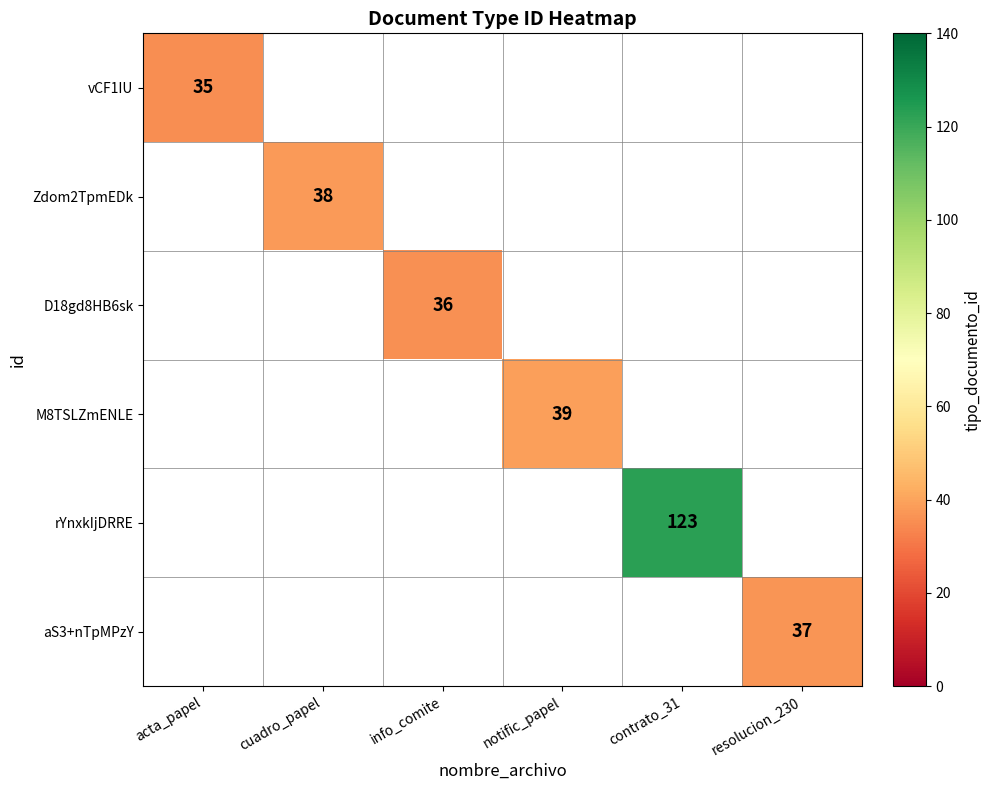

At which category does the chart reach its peak across all series?

contrato_31